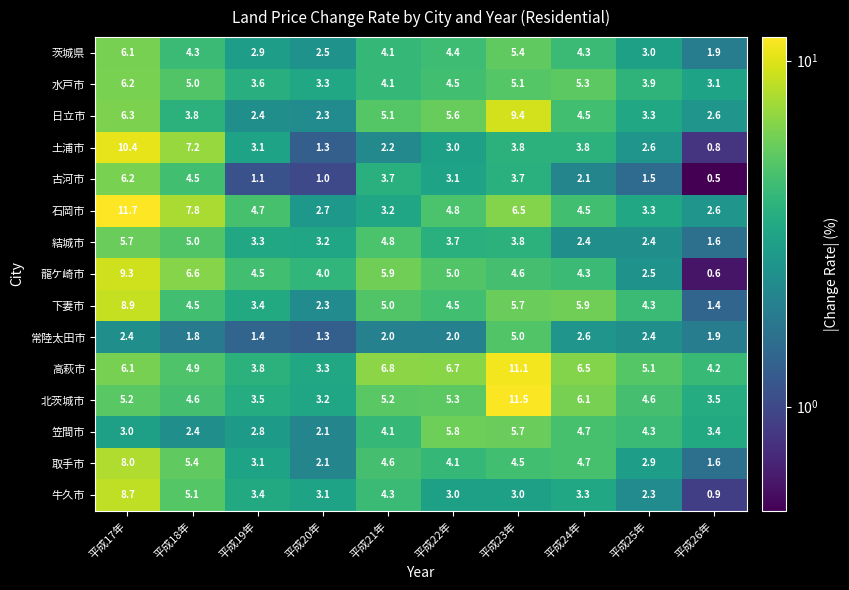

Which series has the largest range (max minus min)?

土浦市